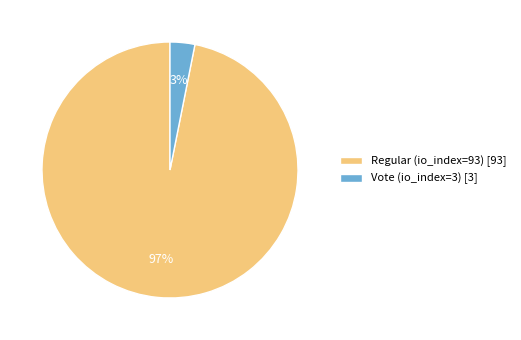

To the nearest percent, what is the difference between the Vote (io_index=3) and Regular (io_index=93) slice percentages?

94%